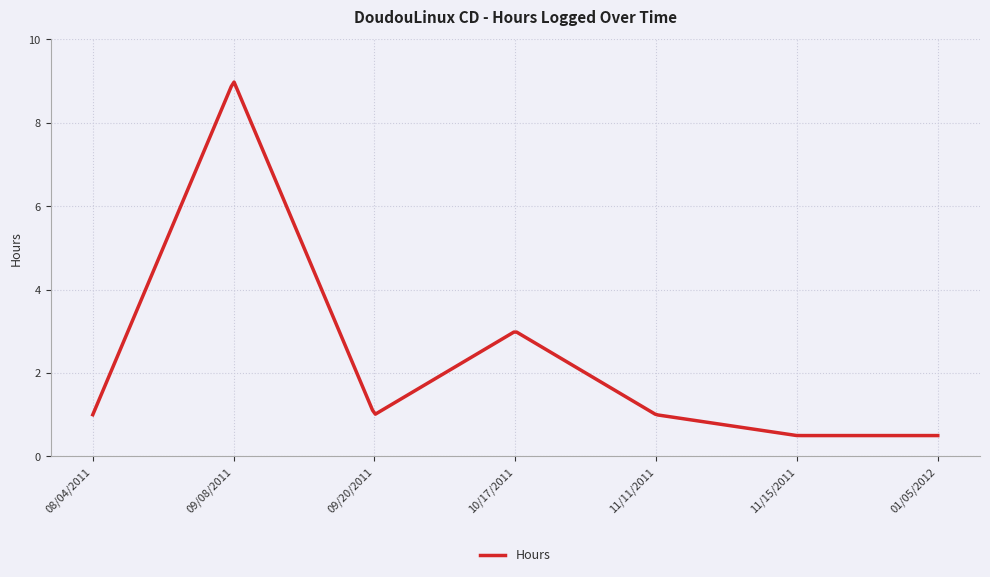

What is the difference between the maximum and minimum values?

8.5